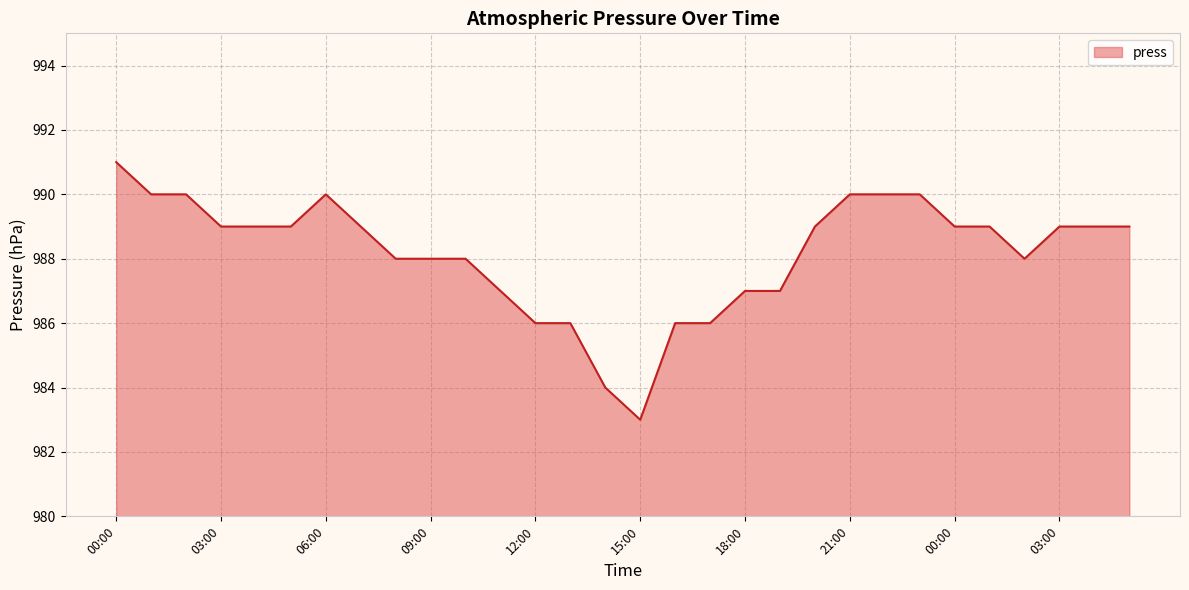

What is the smallest value displayed?

983